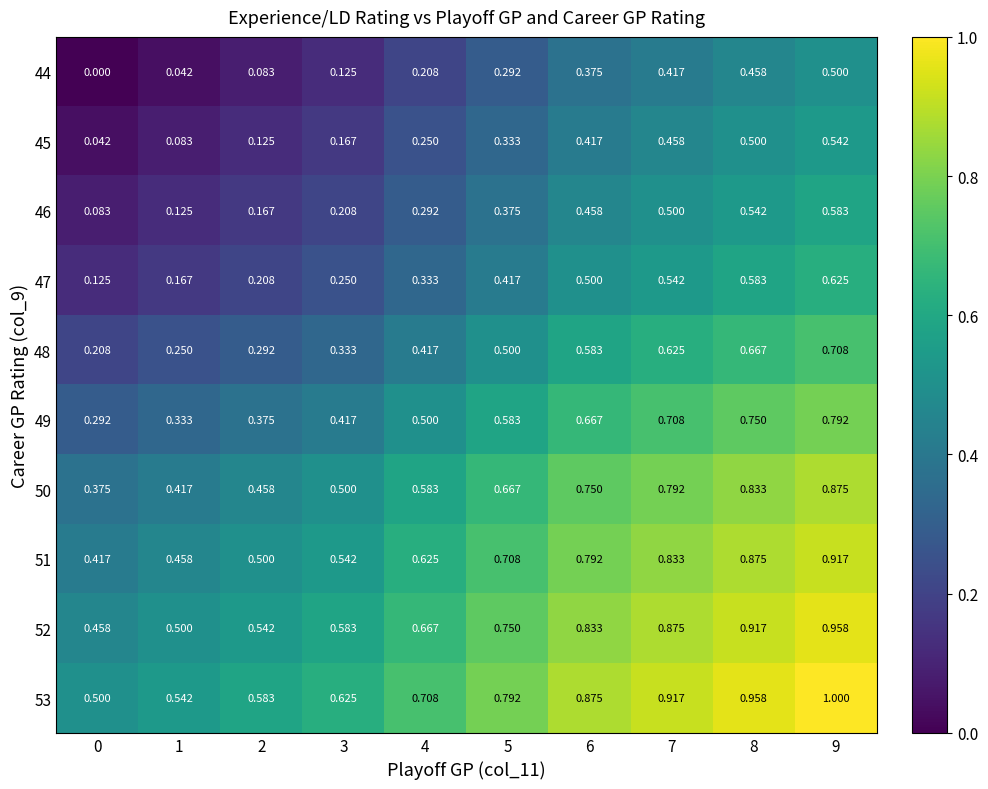

Is the value of 53 at 1 greater than the value of 46 at 0?

Yes